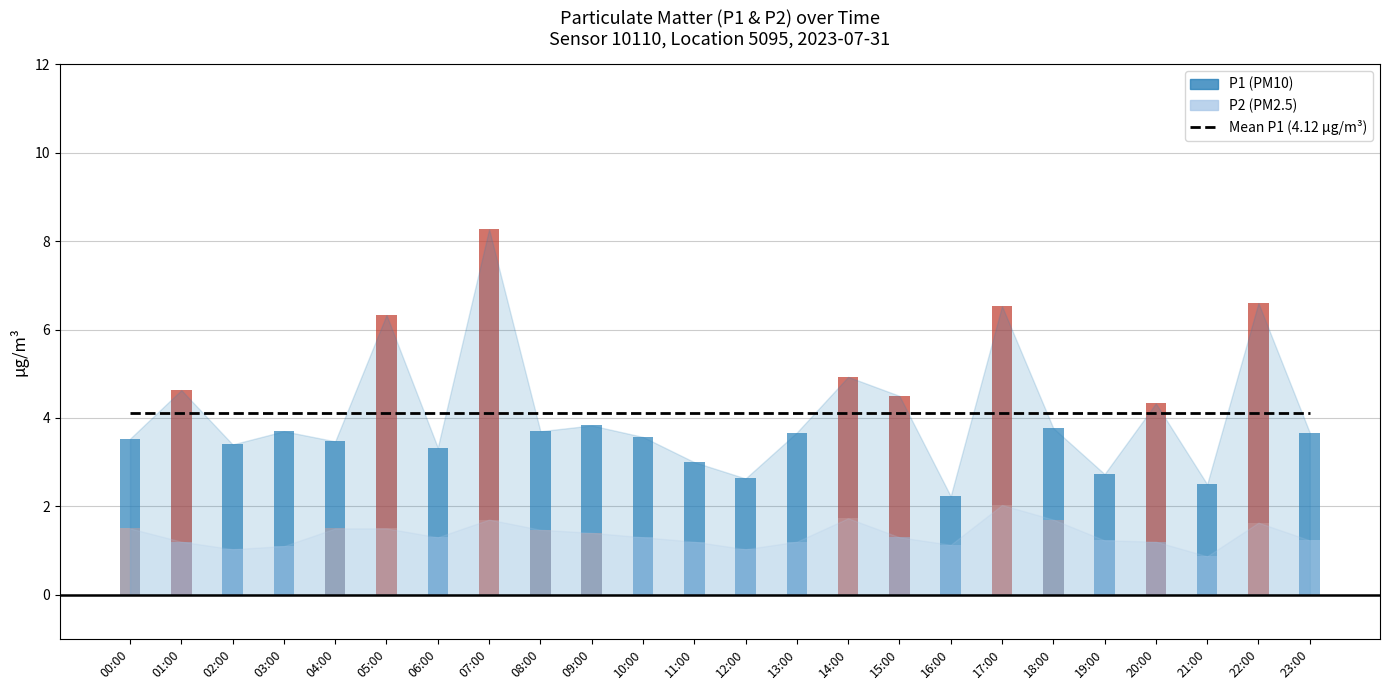

What is the label of the 20th bar from the left?

19:00